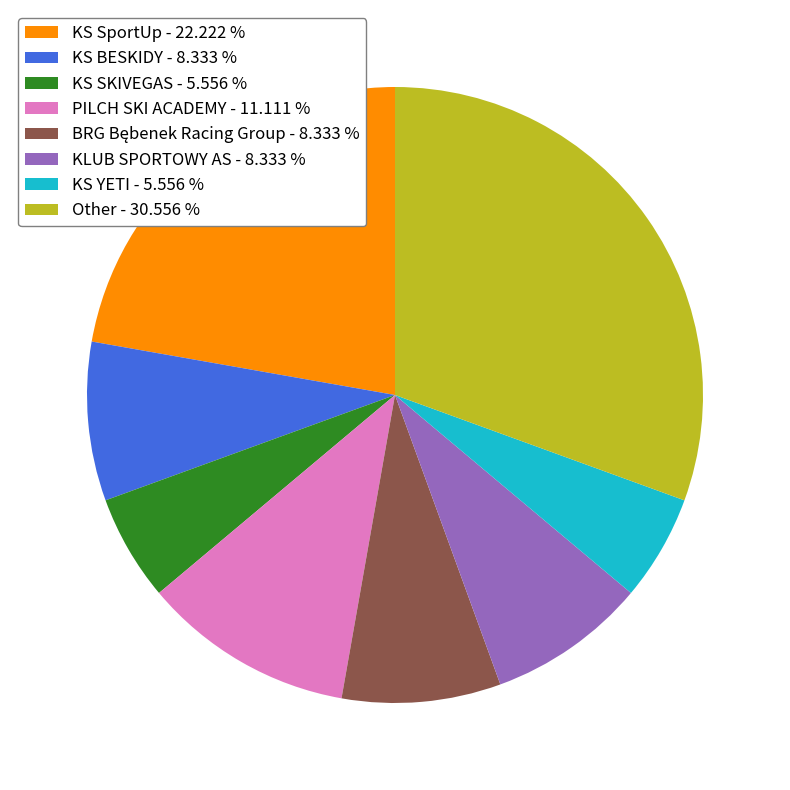

Is there any slice that represents more than half of the pie?

No